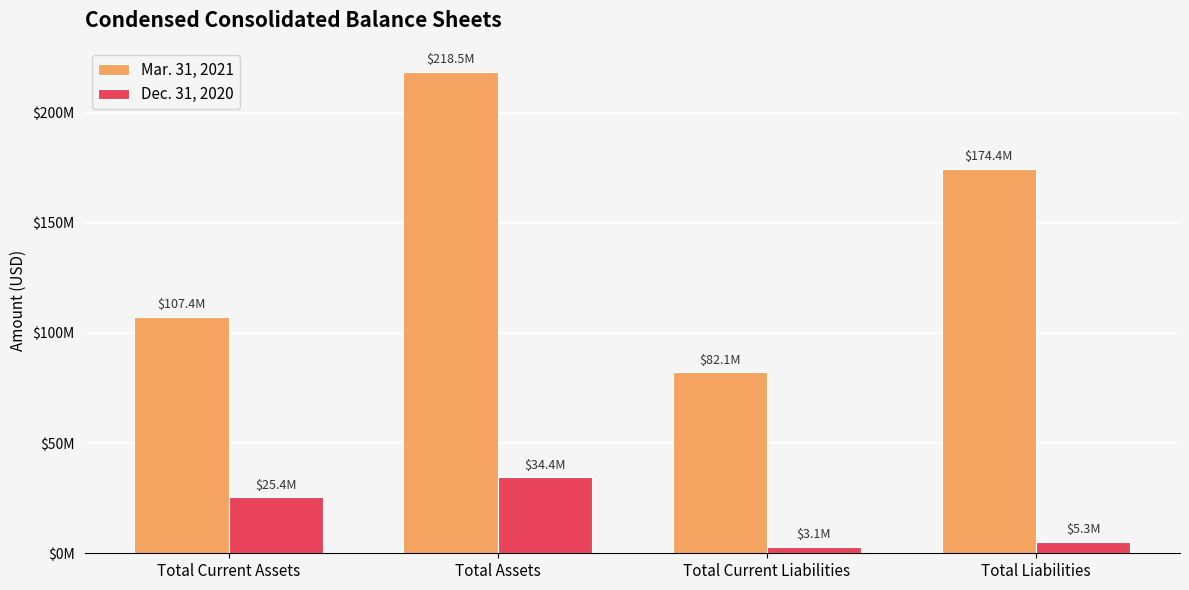

What are all the series names shown in the legend?

Mar. 31, 2021, Dec. 31, 2020